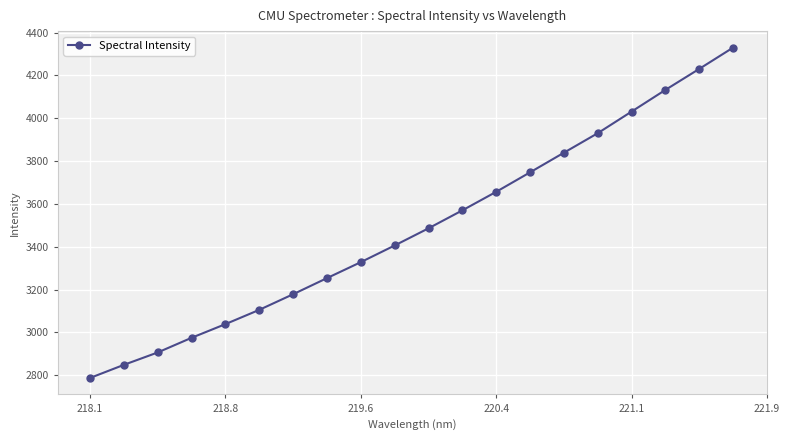

What is the value of the 11th point from the left?

3486.0